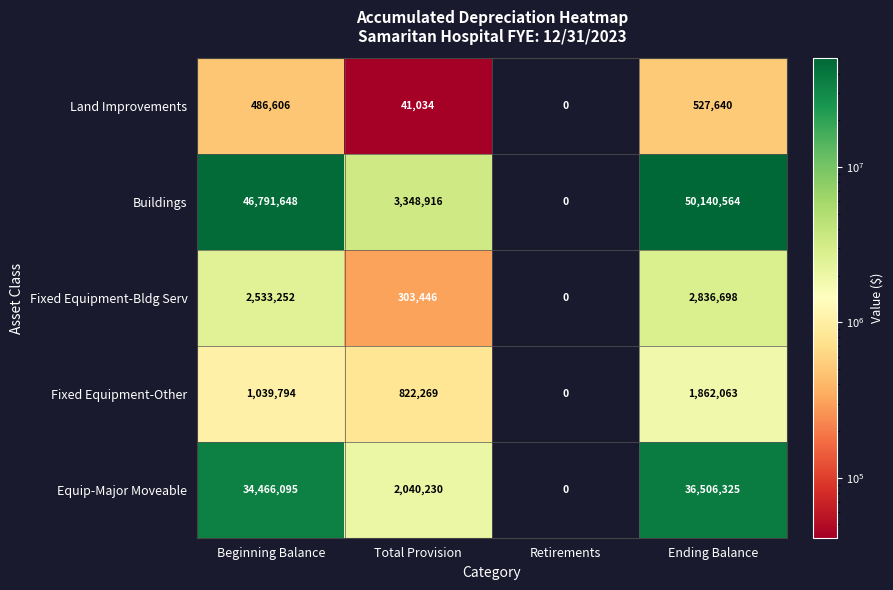

List the series in order of their peak value, highest first.

Buildings, Equip-Major Moveable, Fixed Equipment-Bldg Serv, Fixed Equipment-Other, Land Improvements